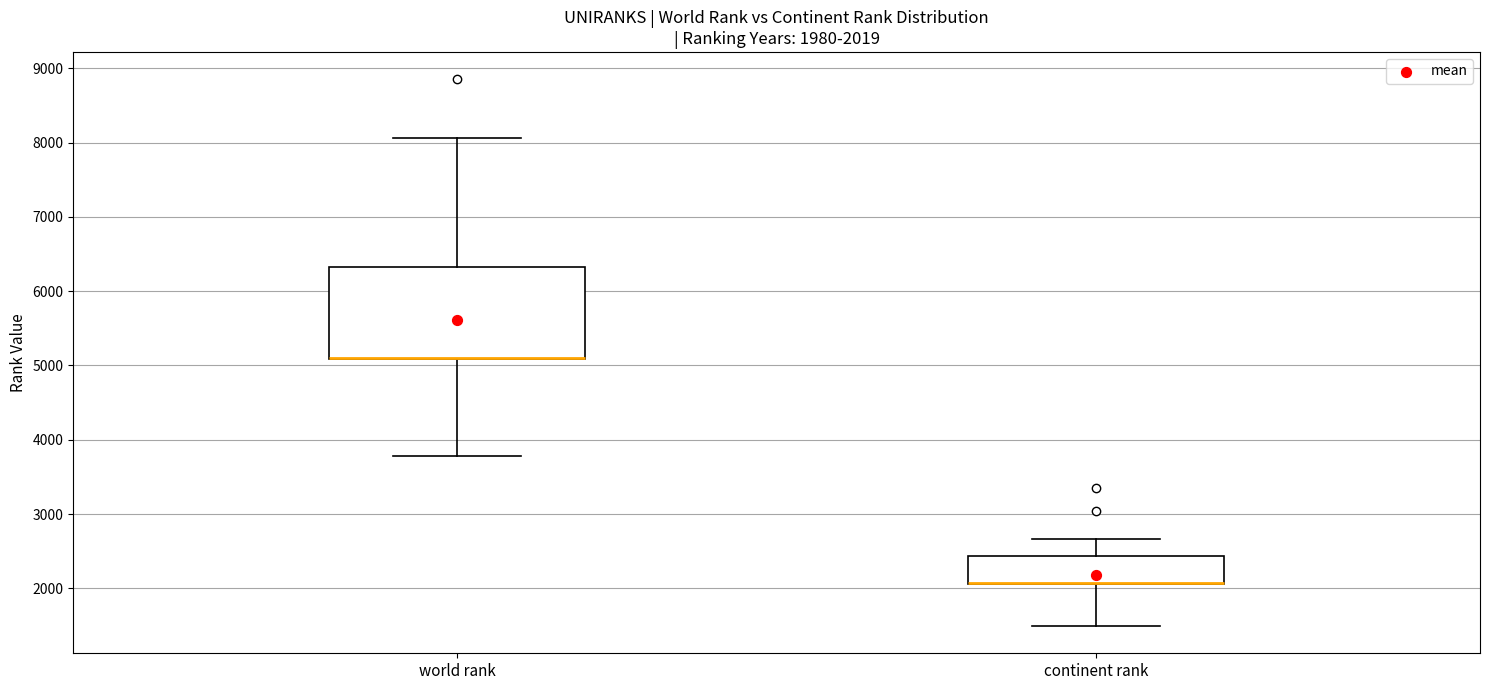

Which box is the tallest, from its lower edge to its upper edge?

world rank